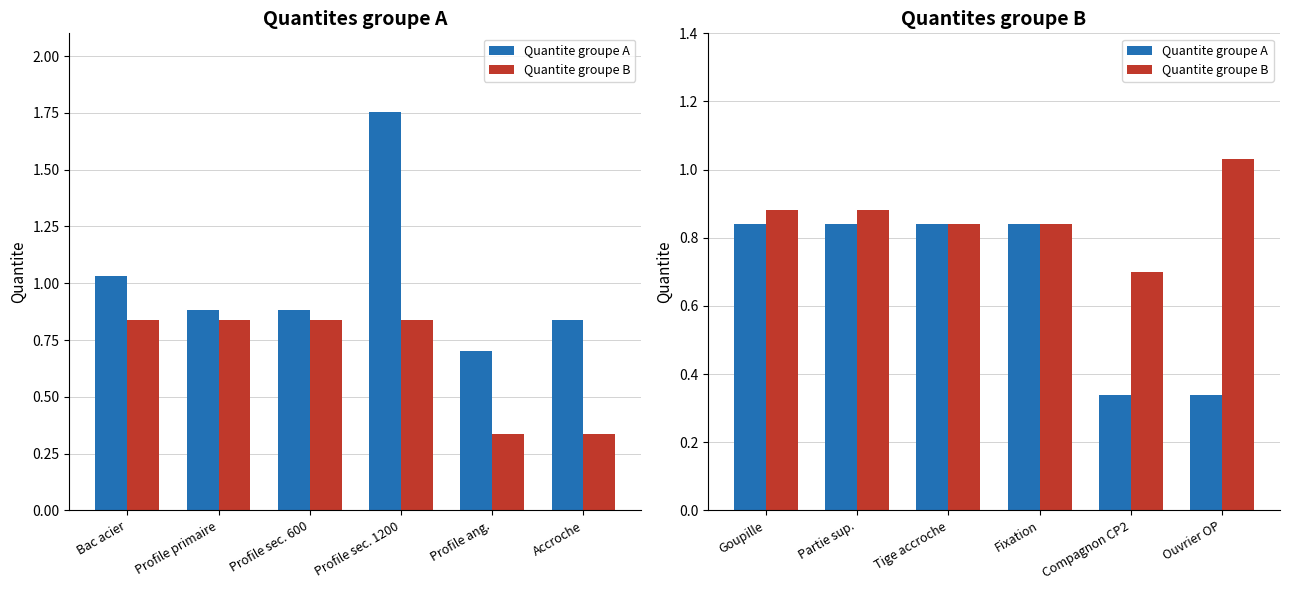

What are all the series names shown in the legend?

Quantite groupe A, Quantite groupe B